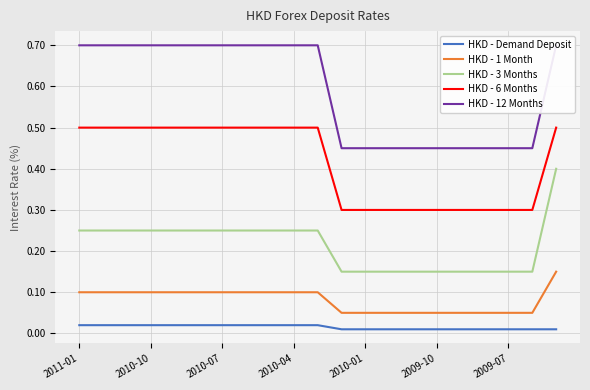

Reading left to right, what are all the values shown in this chart?

HKD - Demand Deposit: 0.0	0.0	0.0	0.0	0.0	0.0	0.0	0.0	0.0	0.0	0.0	0.0	0.0	0.0	0.0	0.0	0.0	0.0	0.0	0.0	0.0
HKD - 1 Month: 0.1	0.1	0.1	0.1	0.1	0.1	0.1	0.1	0.1	0.1	0.1	0.1	0.1	0.1	0.1	0.1	0.1	0.1	0.1	0.1	0.1
HKD - 3 Months: 0.2	0.2	0.2	0.2	0.2	0.2	0.2	0.2	0.2	0.2	0.2	0.1	0.1	0.1	0.1	0.1	0.1	0.1	0.1	0.1	0.4
HKD - 6 Months: 0.5	0.5	0.5	0.5	0.5	0.5	0.5	0.5	0.5	0.5	0.5	0.3	0.3	0.3	0.3	0.3	0.3	0.3	0.3	0.3	0.5
HKD - 12 Months: 0.7	0.7	0.7	0.7	0.7	0.7	0.7	0.7	0.7	0.7	0.7	0.5	0.5	0.5	0.5	0.5	0.5	0.5	0.5	0.5	0.7